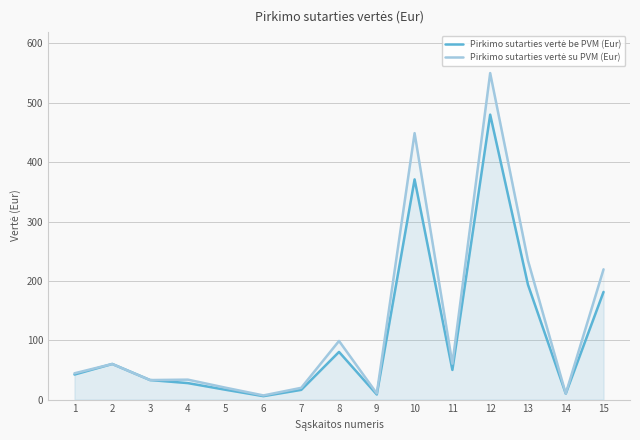

Which category has the lowest value across all series?

6